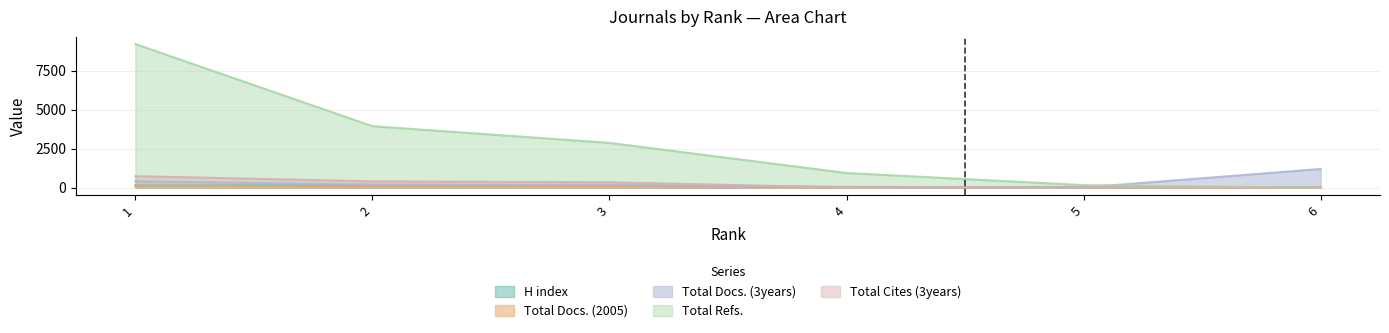

What is the sum of all H index values?

555